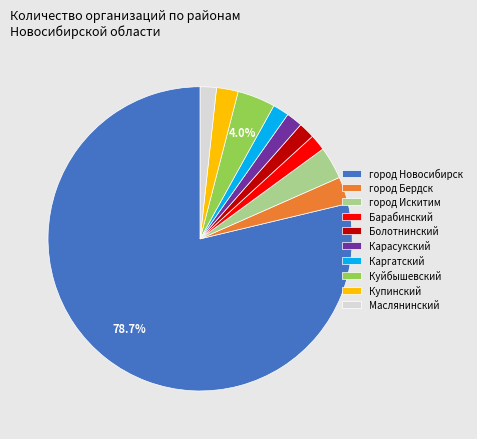

What percentage is the Купинский slice, to the nearest percent?

2%